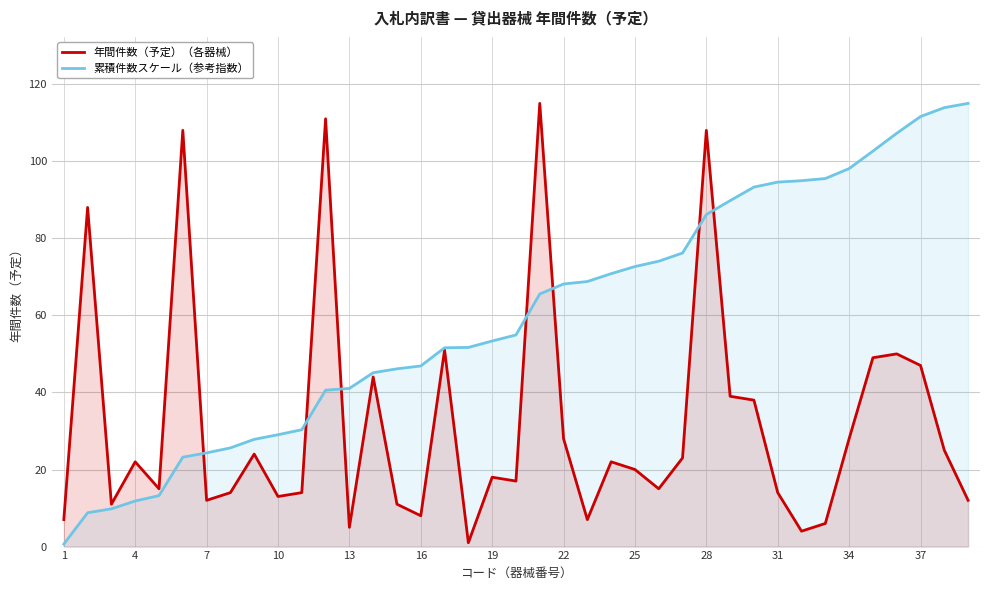

How many categories are shown in the chart?

39